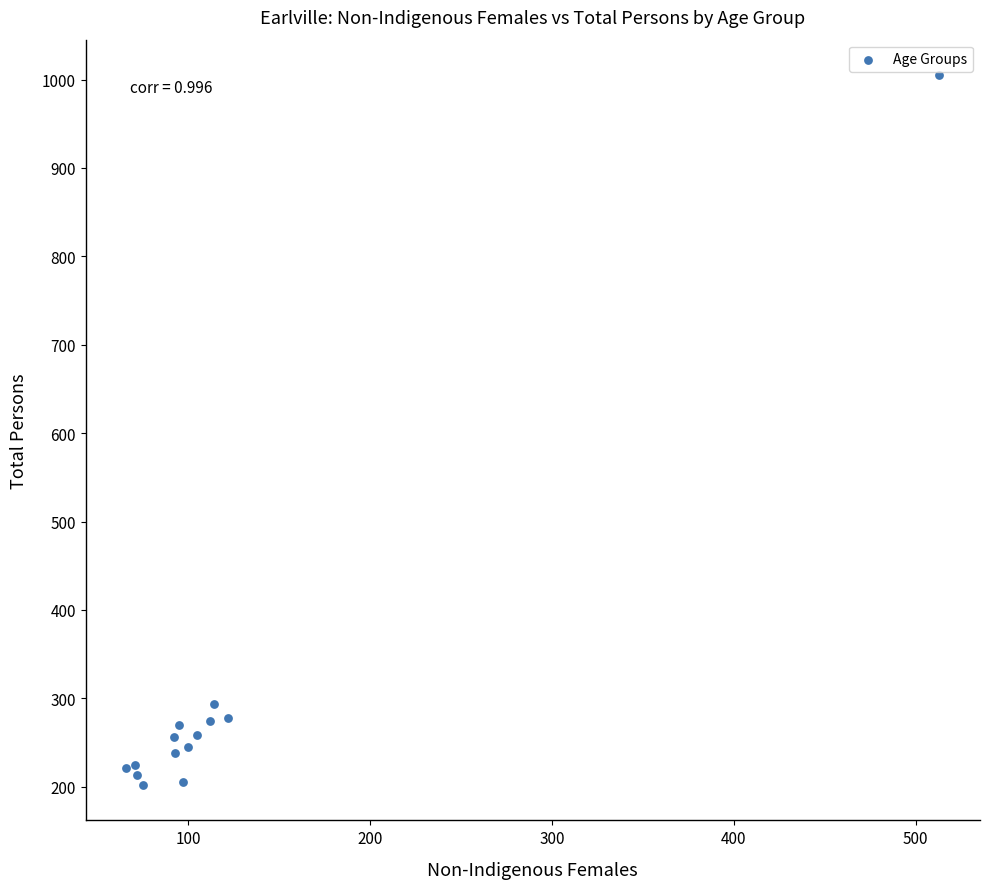

What Y value in the scatter plot is closest to 603?

293